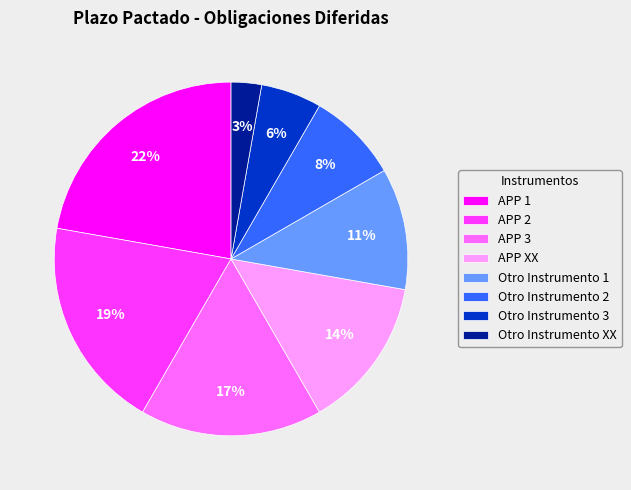

To the nearest percent, what percentage of the pie is Otro Instrumento 2?

8%